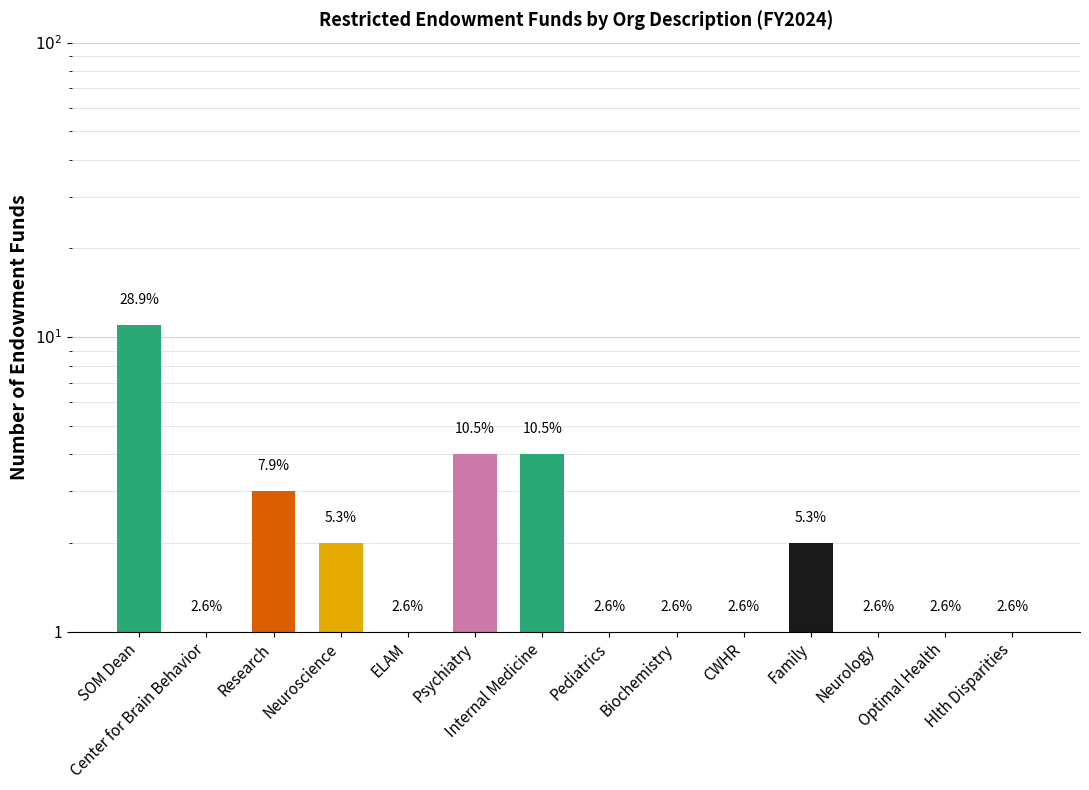

What position from the left is Hlth Disparities?

14